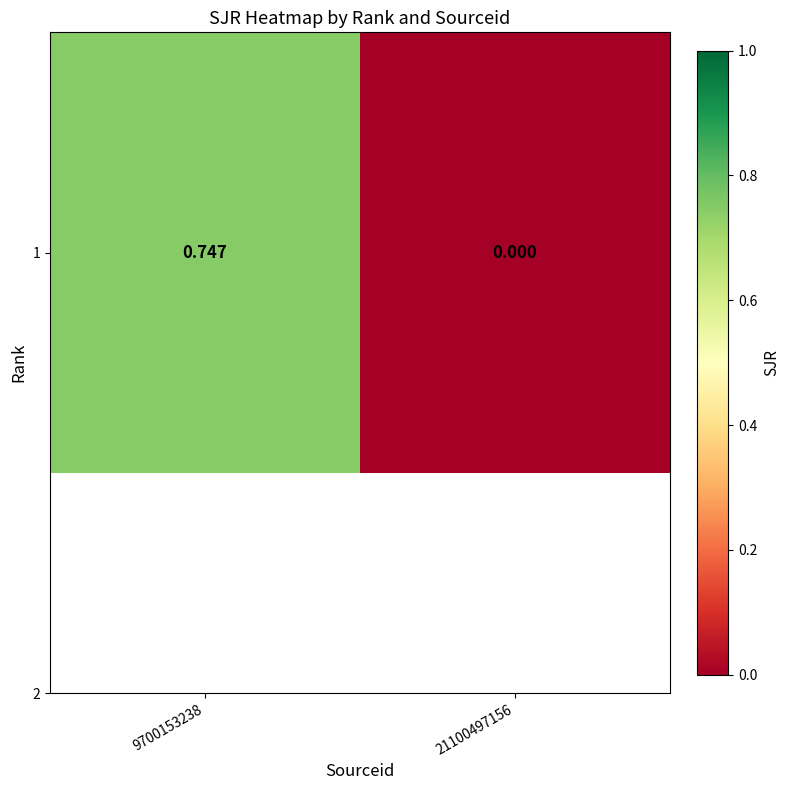

The chart shows a value of 0.7 at 9700153238. True or false?

True